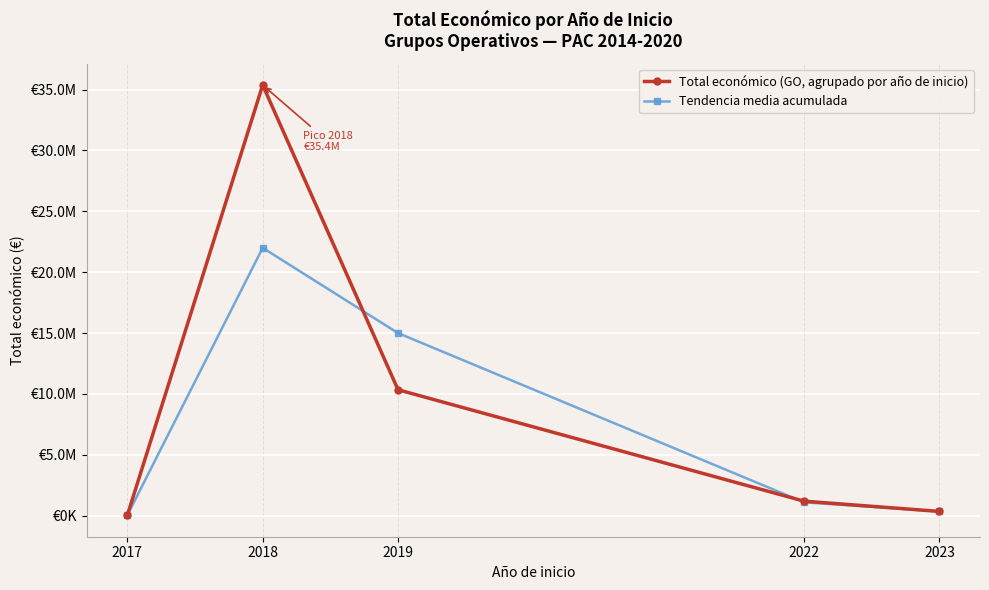

What is the difference between the Total económico (GO, agrupado por año de inicio) values at 2019 and 2018?

25022861